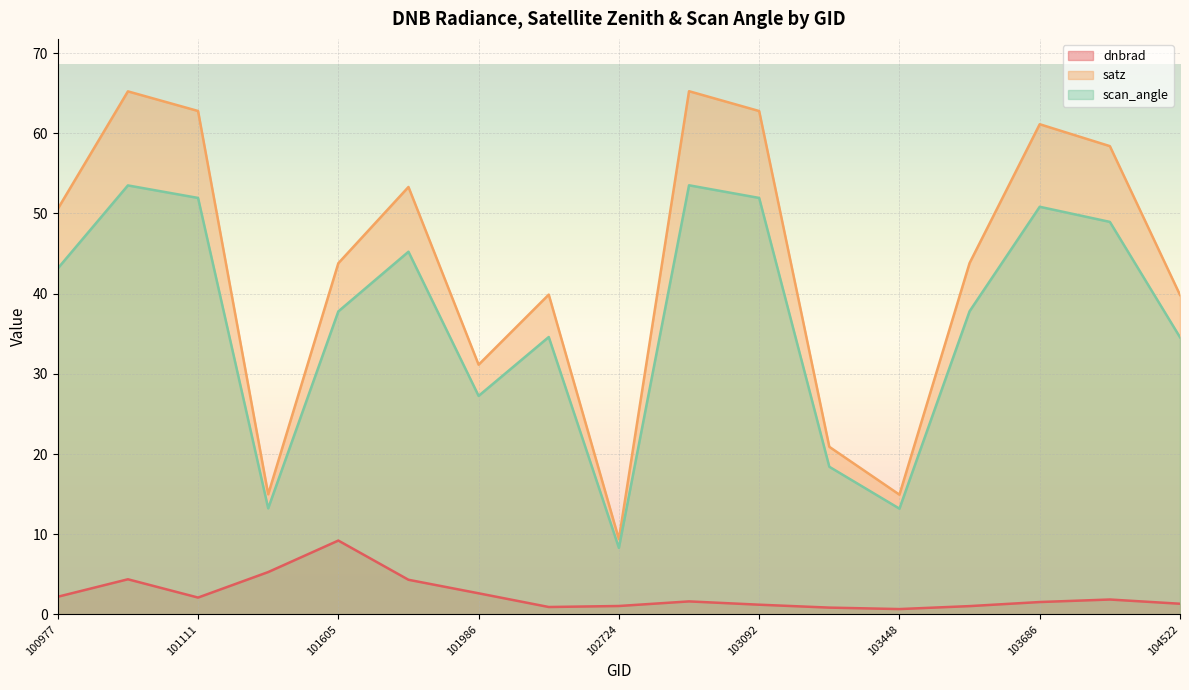

Read the scan_angle value at 101858.

45.2